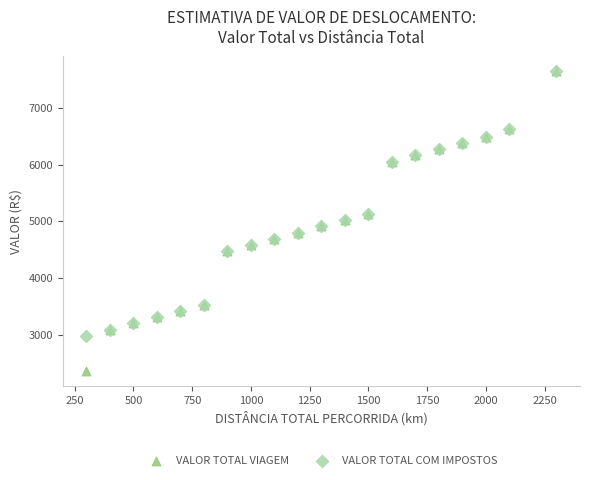

What are all the series names shown in the legend?

VALOR TOTAL VIAGEM, VALOR TOTAL COM IMPOSTOS